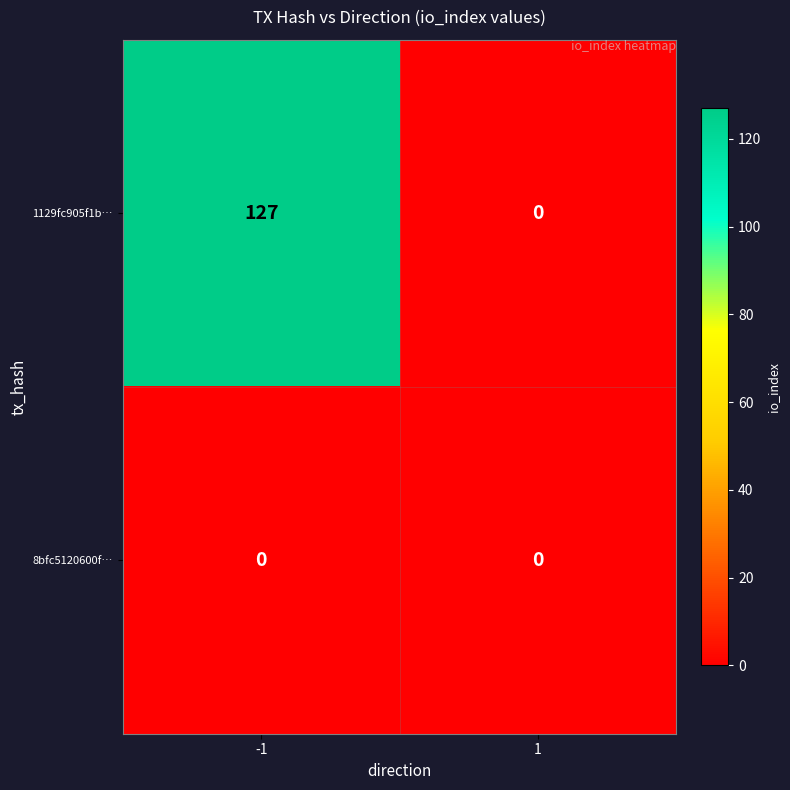

Which series has the largest total across all categories?

1129fc905f1b…